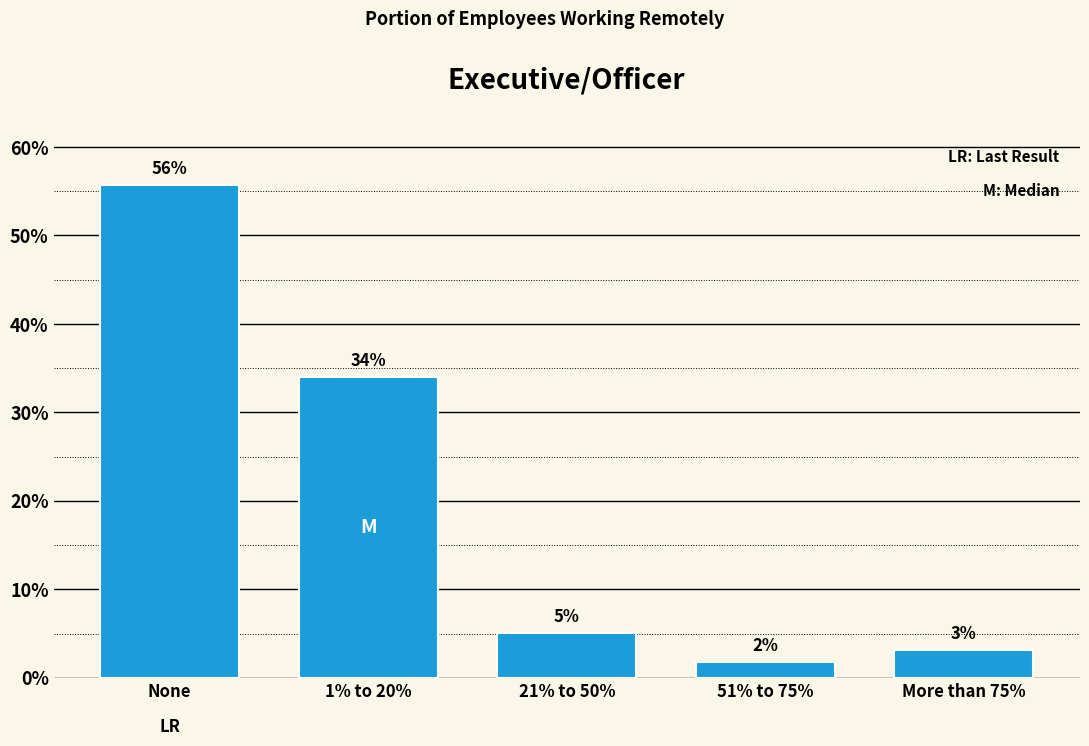

Does the chart contain any negative values?

No